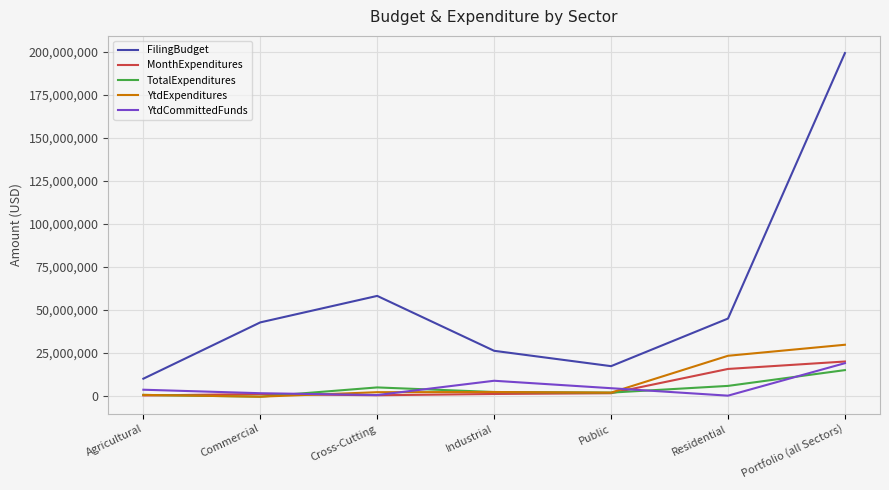

Is the value of YtdExpenditures at Commercial greater than the value of TotalExpenditures at Portfolio (all Sectors)?

No